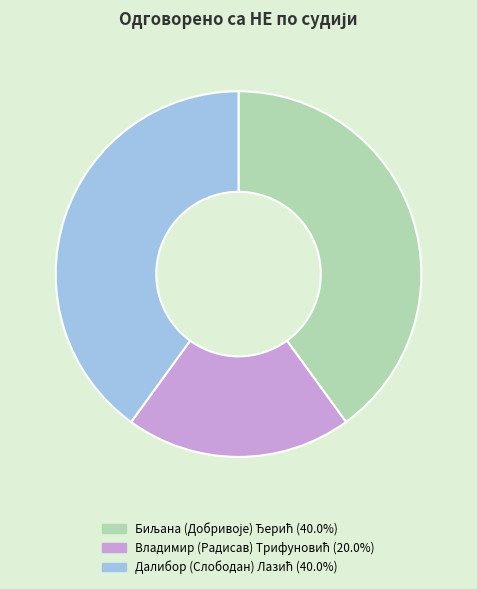

Is there any slice that represents more than half of the pie?

No